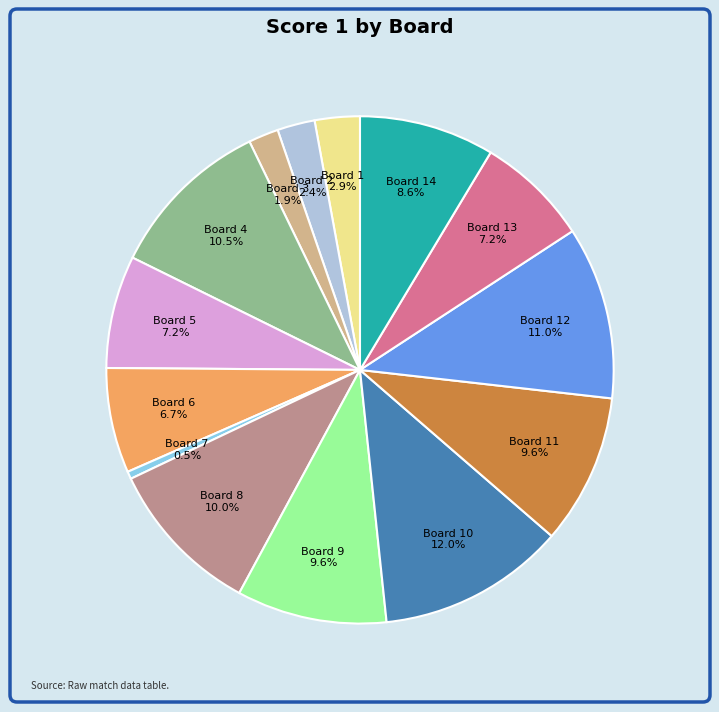

Combined, what portion of the pie is Board 13 7.2% and Board 8 10.0%?

17.2%